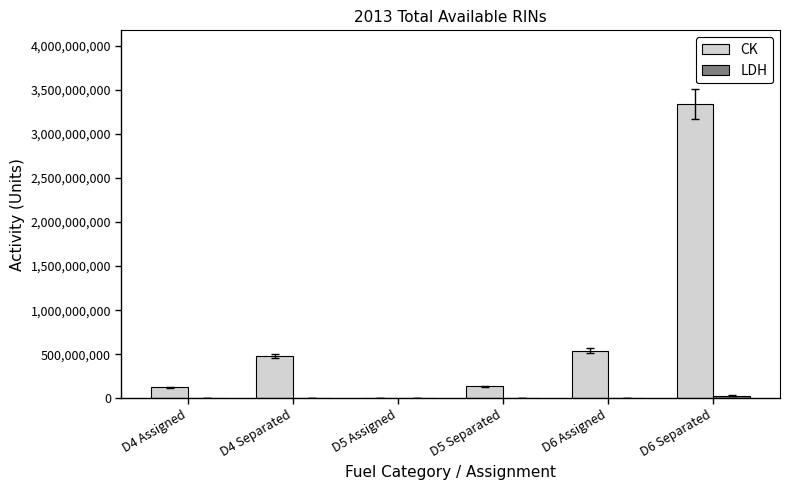

What is the sum of all CK values?

4626493924